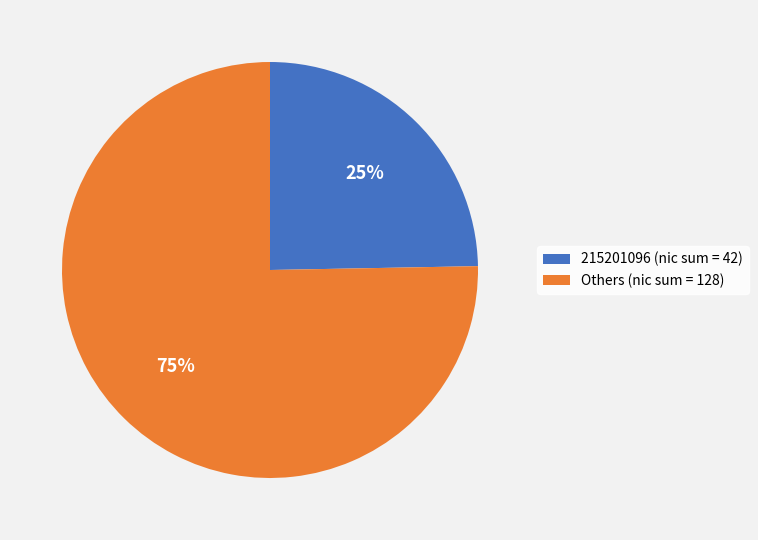

How many segments does this pie chart have?

2